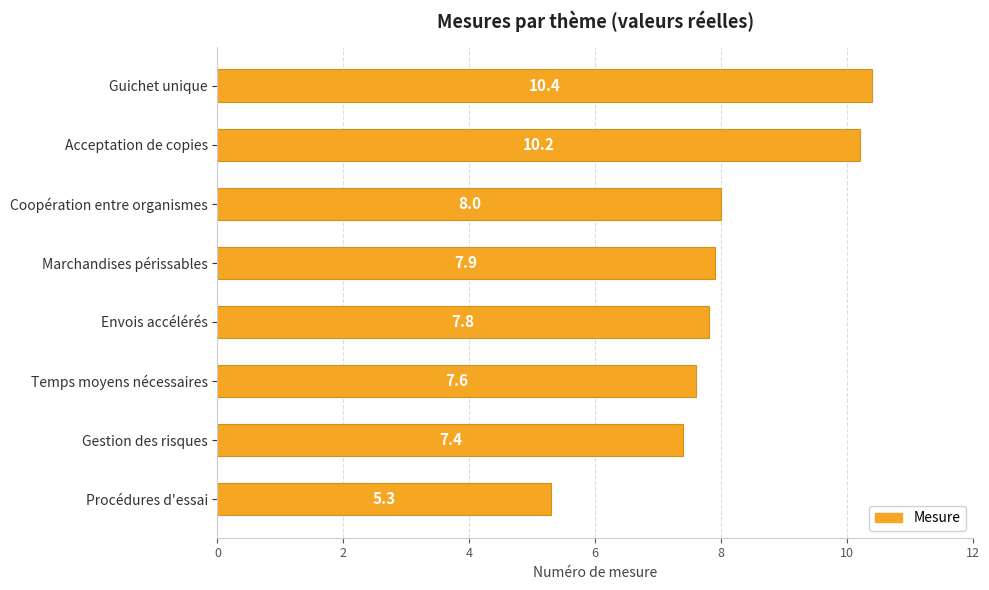

Rank the categories by value from highest to lowest.

Guichet unique, Acceptation de copies, Coopération entre organismes, Marchandises périssables, Envois accélérés, Temps moyens nécessaires, Gestion des risques, Procédures d'essai